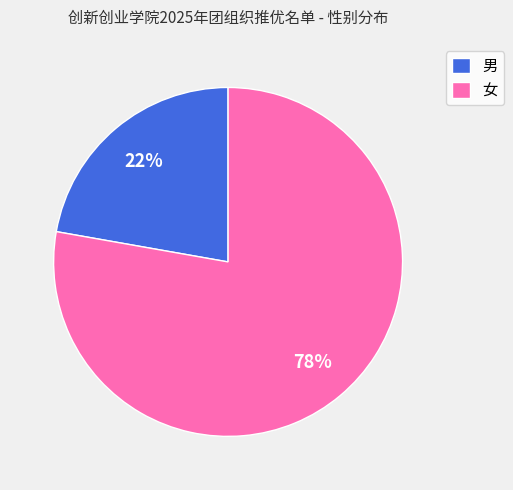

Which slice is the smallest?

男